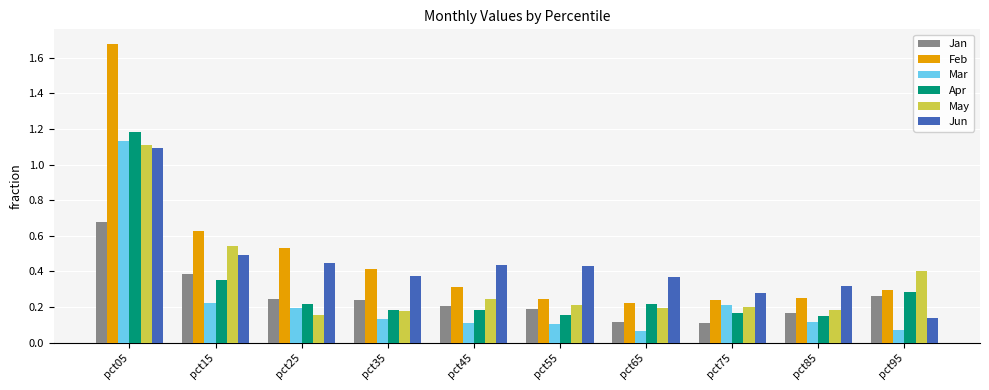

Which series has the largest range (max minus min)?

Feb